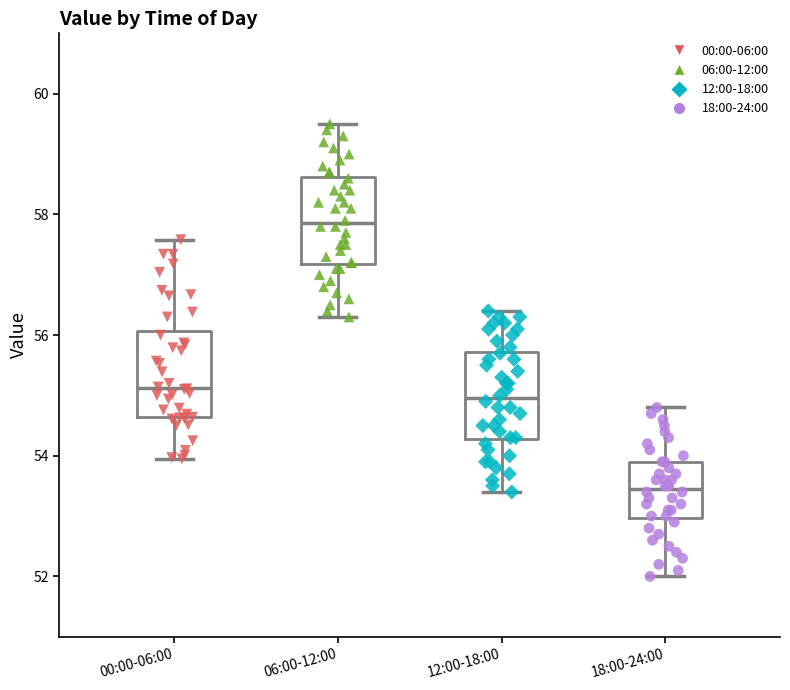

Which box's median line is the highest?

06:00-12:00